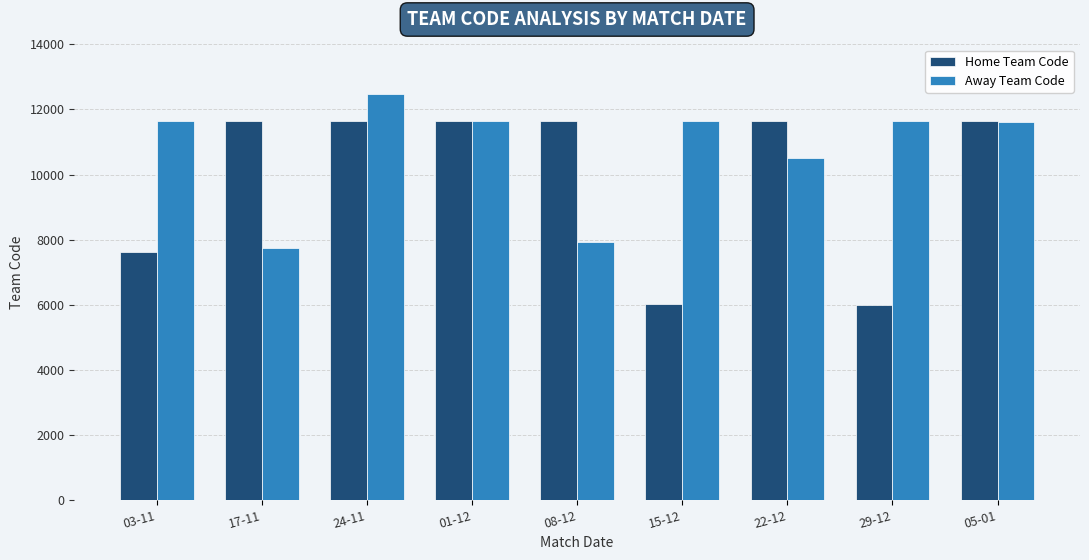

Which series has the largest total across all categories?

Away Team Code